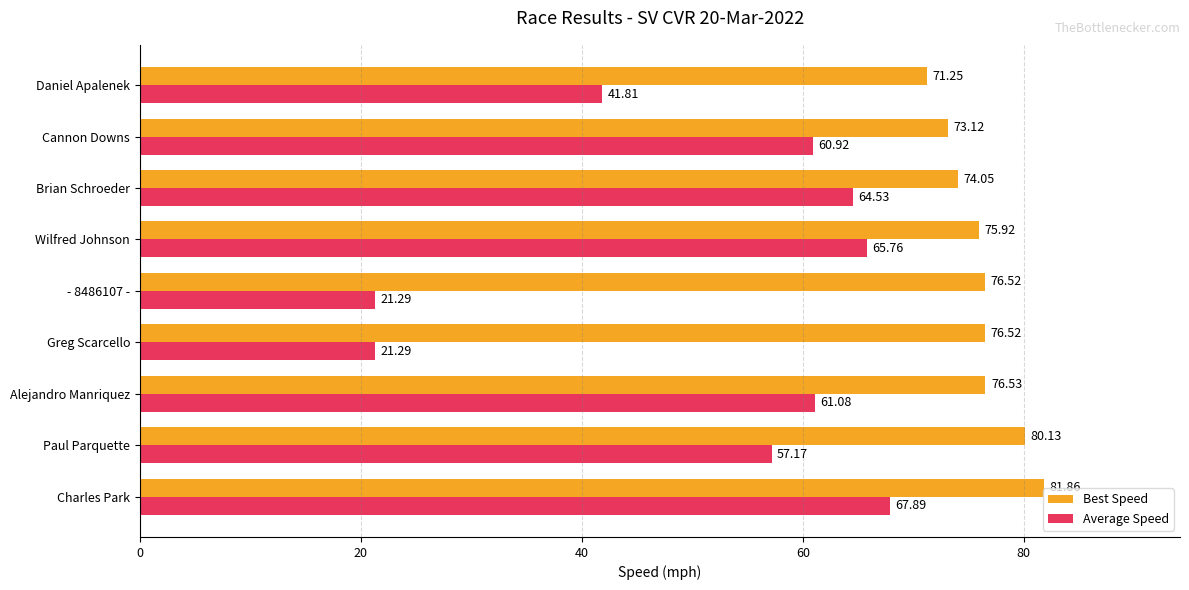

Which series has the largest total across all categories?

Best Speed